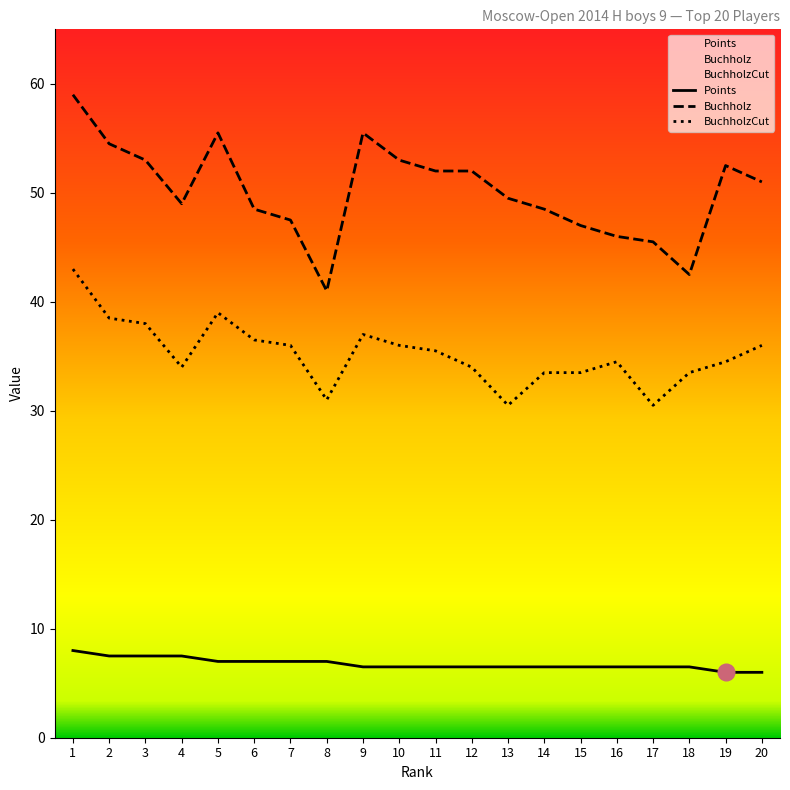

Reading left to right, list all the values displayed in this chart.

Points: 1=8.0	2=7.5	3=7.5	4=7.5	5=7.0	6=7.0	7=7.0	8=7.0	9=6.5	10=6.5	11=6.5	12=6.5	13=6.5	14=6.5	15=6.5	16=6.5	17=6.5	18=6.5	19=6.0	20=6.0
Buchholz: 1=59.0	2=54.5	3=53.0	4=49.0	5=55.5	6=48.5	7=47.5	8=41.0	9=55.5	10=53.0	11=52.0	12=52.0	13=49.5	14=48.5	15=47.0	16=46.0	17=45.5	18=42.5	19=52.5	20=51.0
BuchholzCut: 1=43.0	2=38.5	3=38.0	4=34.0	5=39.0	6=36.5	7=36.0	8=31.0	9=37.0	10=36.0	11=35.5	12=34.0	13=30.5	14=33.5	15=33.5	16=34.5	17=30.5	18=33.5	19=34.5	20=36.0